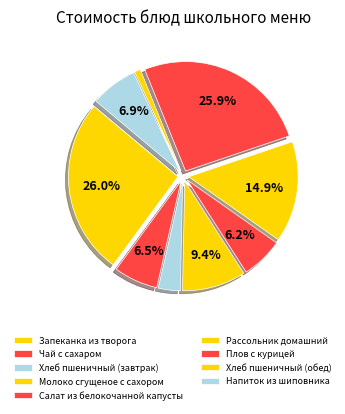

To the nearest percent, what percentage of the pie is Хлеб пшеничный (обед)?

1%